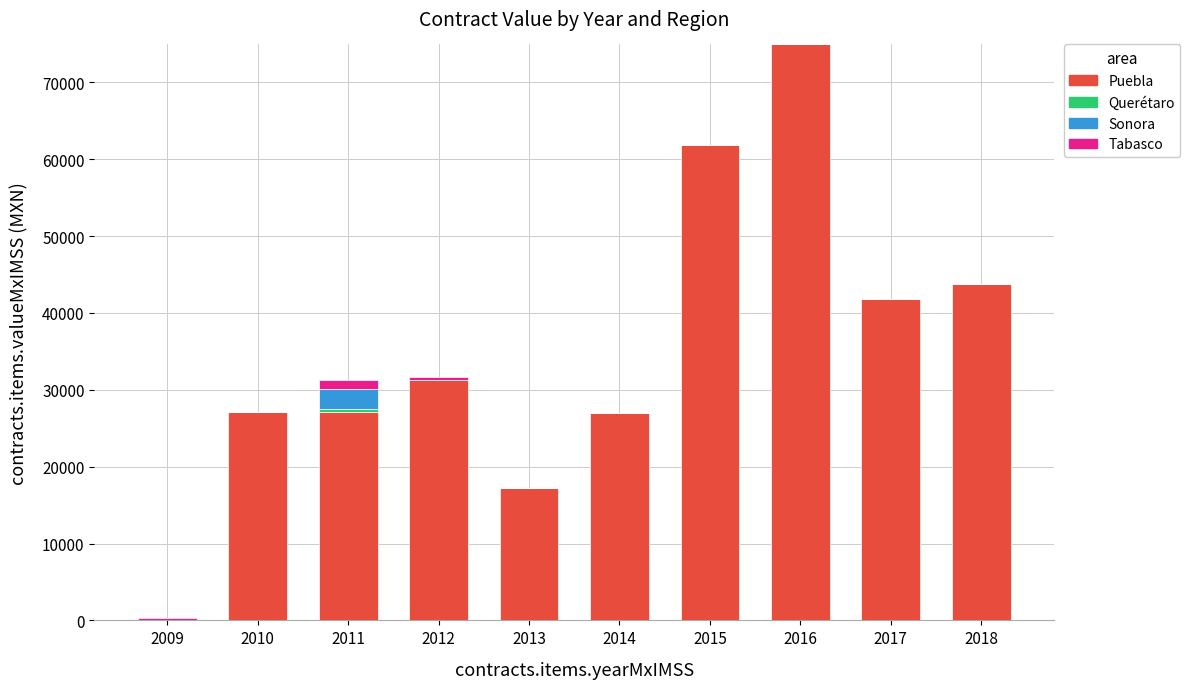

What is the highest value of the Puebla series?

74936.0